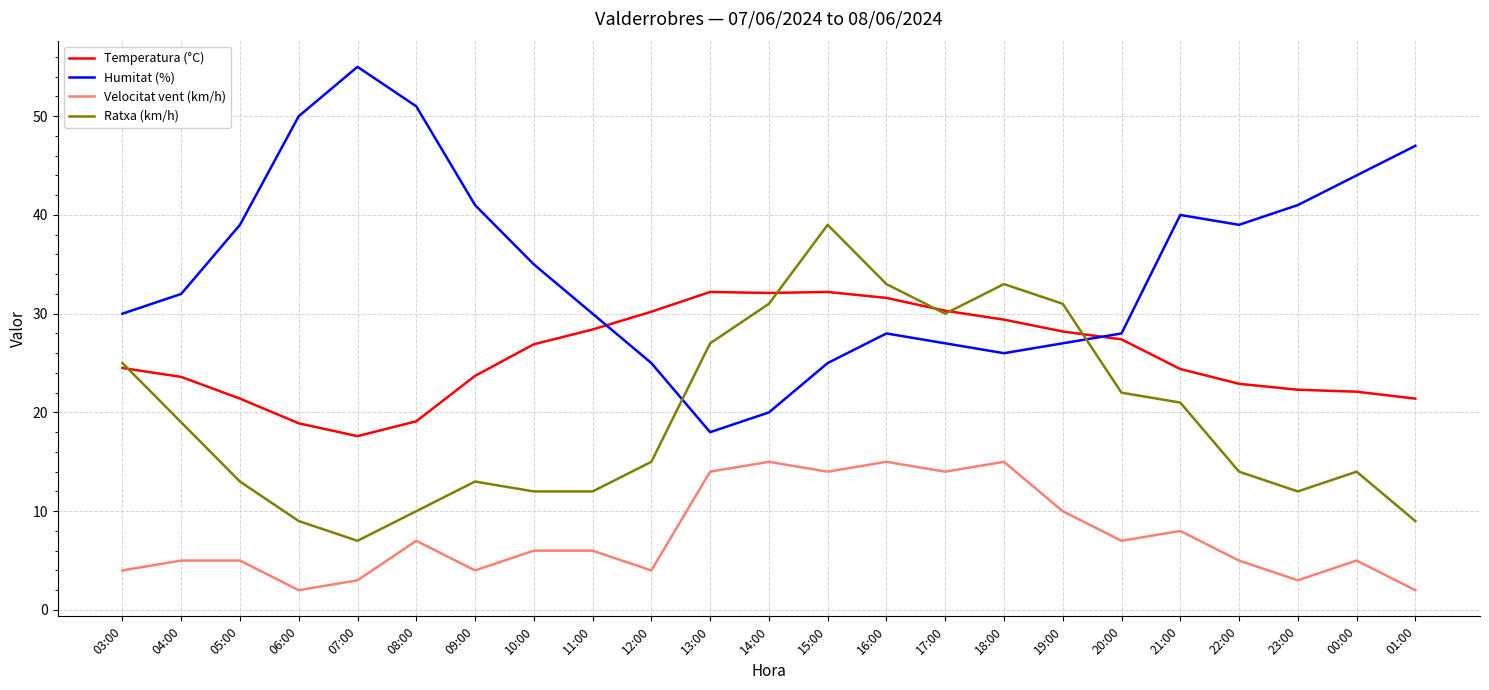

What is the difference between the second highest and second lowest values in the Temperatura (°C) series?

13.3